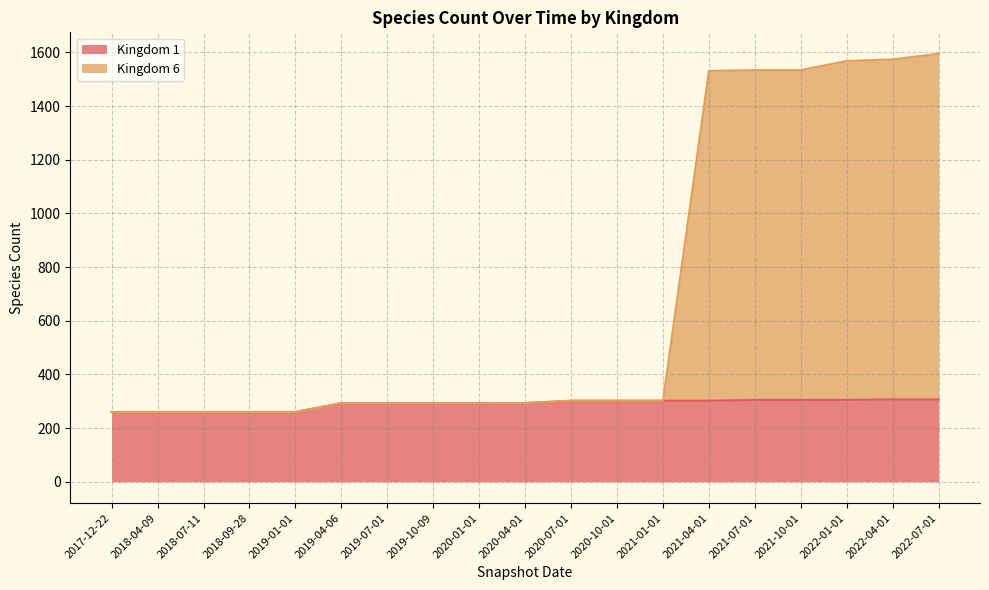

True or false: Kingdom 6 has more than 0 interior local peaks.

False